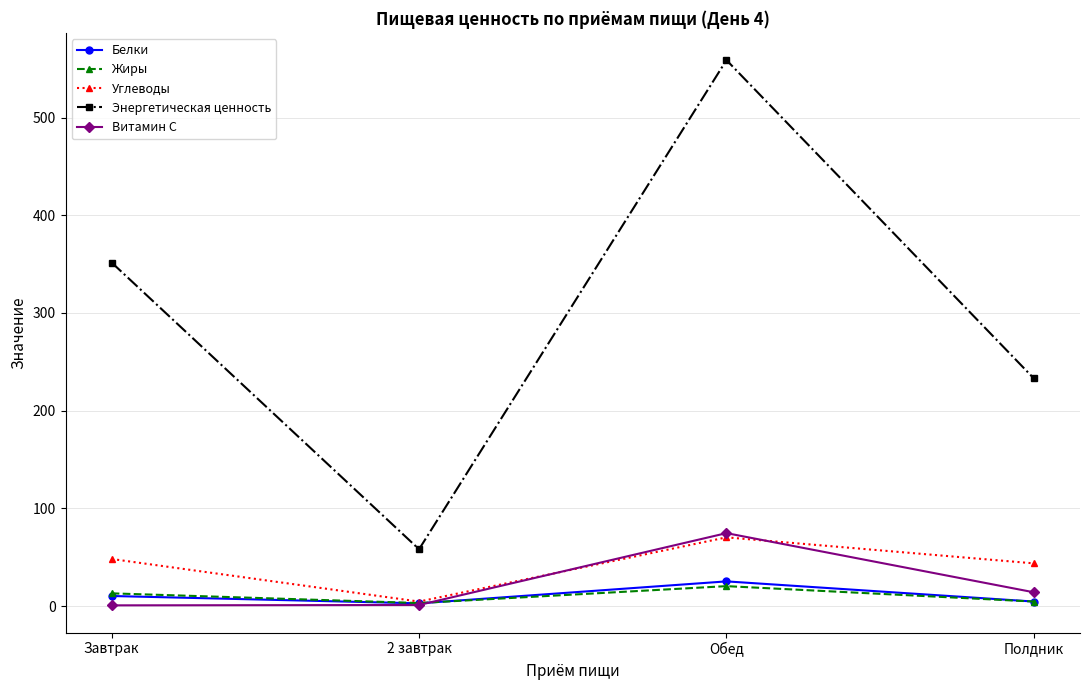

True or false: Витамин С and Энергетическая ценность cross at least once.

False